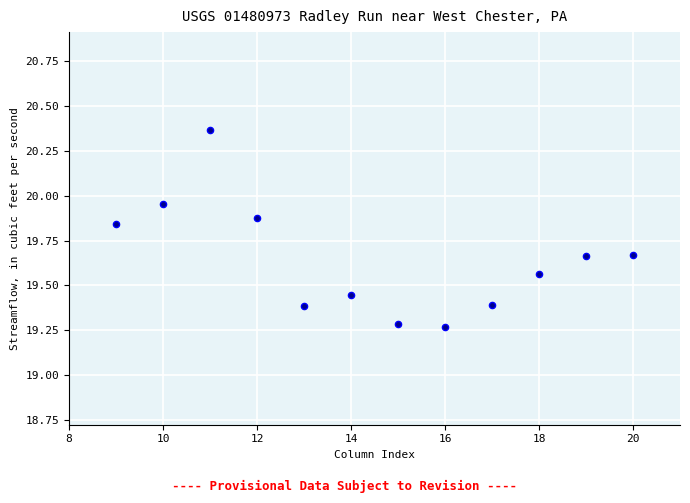

What is the range of X values (max minus min)?

11.0